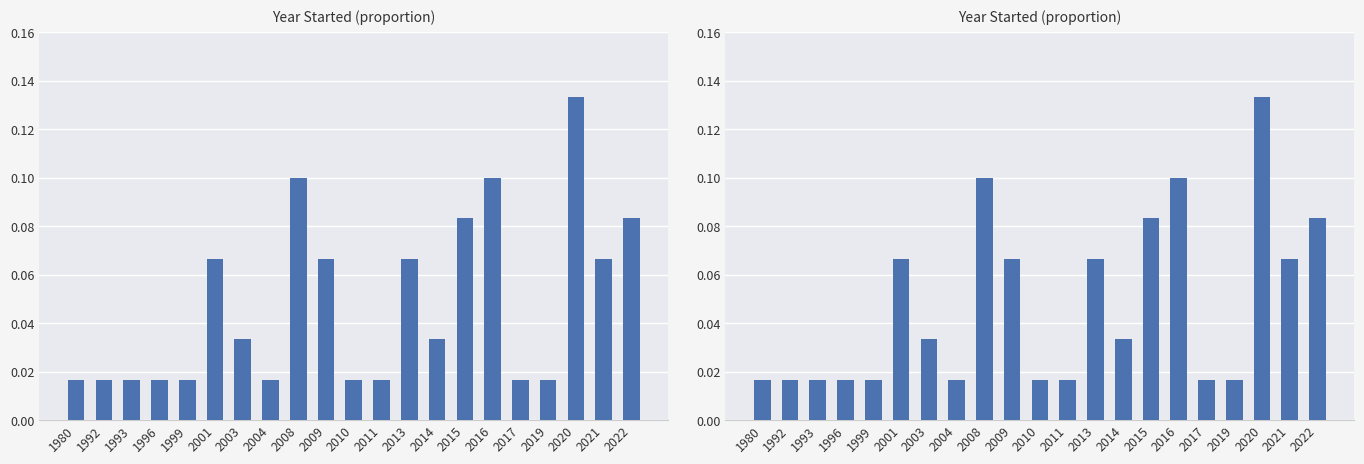

Where is the data nearest to the value 0?

1980